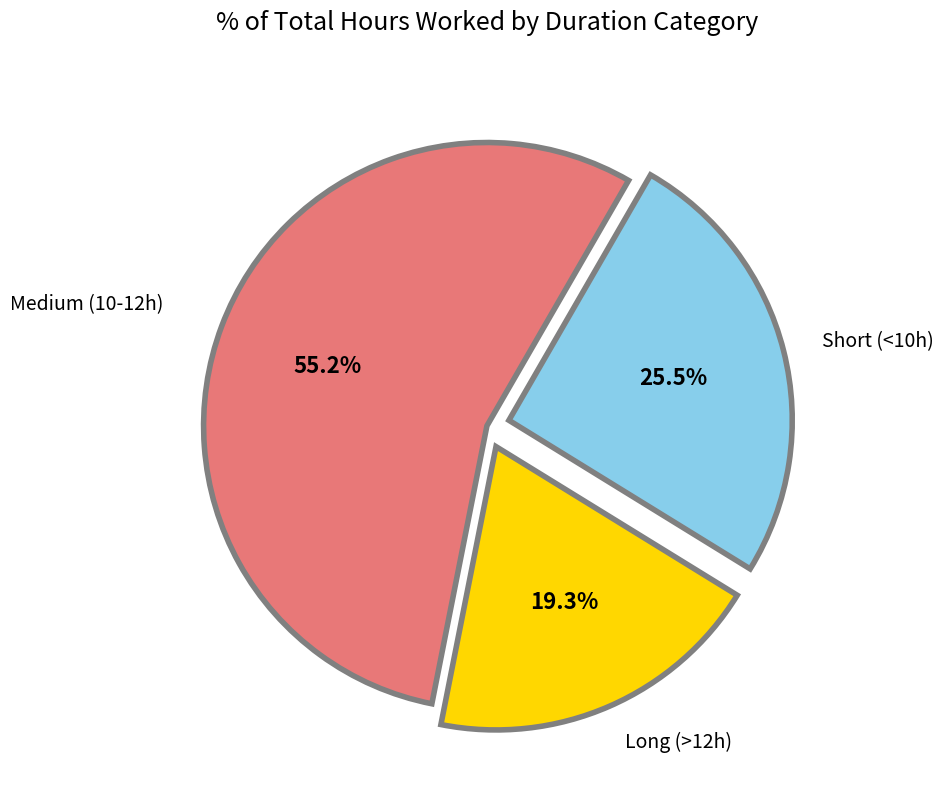

Is there any slice that represents more than half of the pie?

Yes